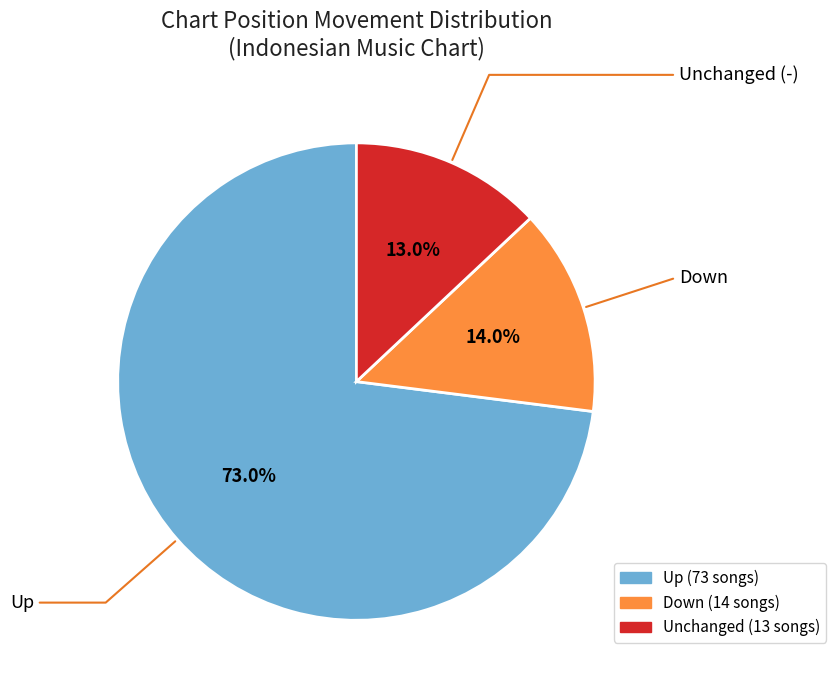

What is the largest slice in the pie chart?

Up